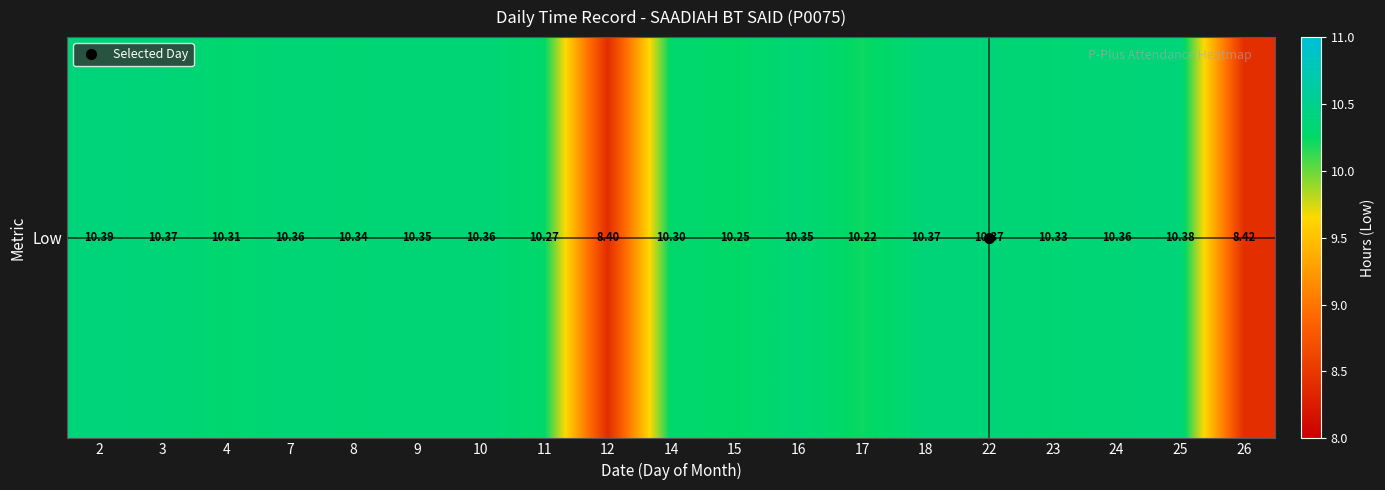

The chart shows a value of 14.3 at 8. True or false?

False